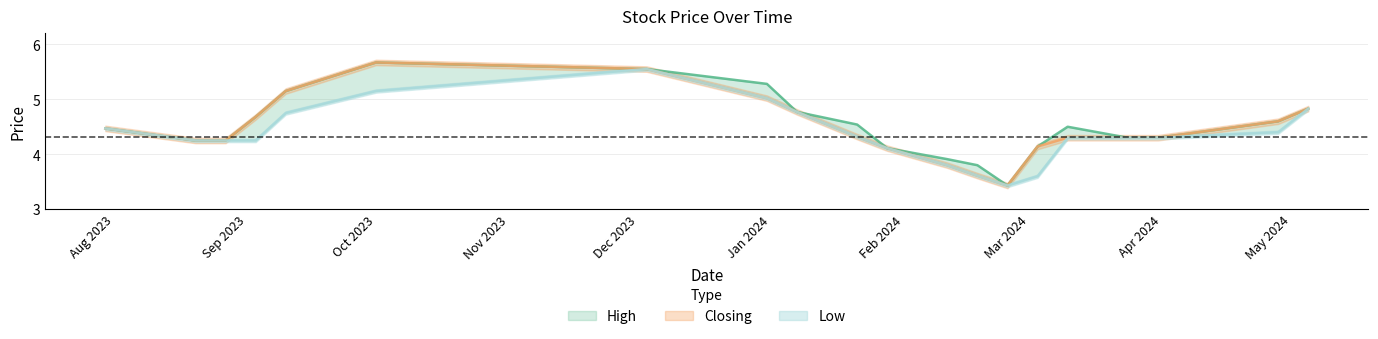

Which series has the widest spread of values?

High